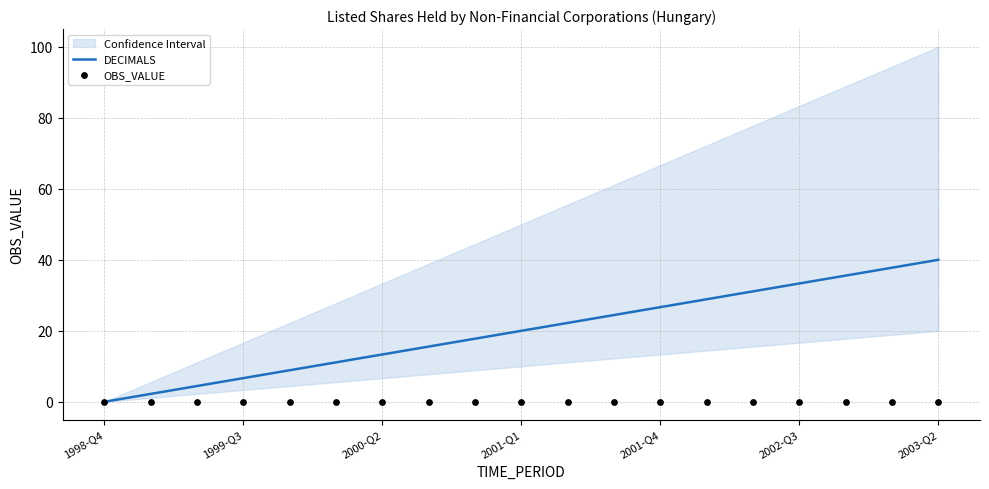

What is the highest value of the DECIMALS series?

40.0